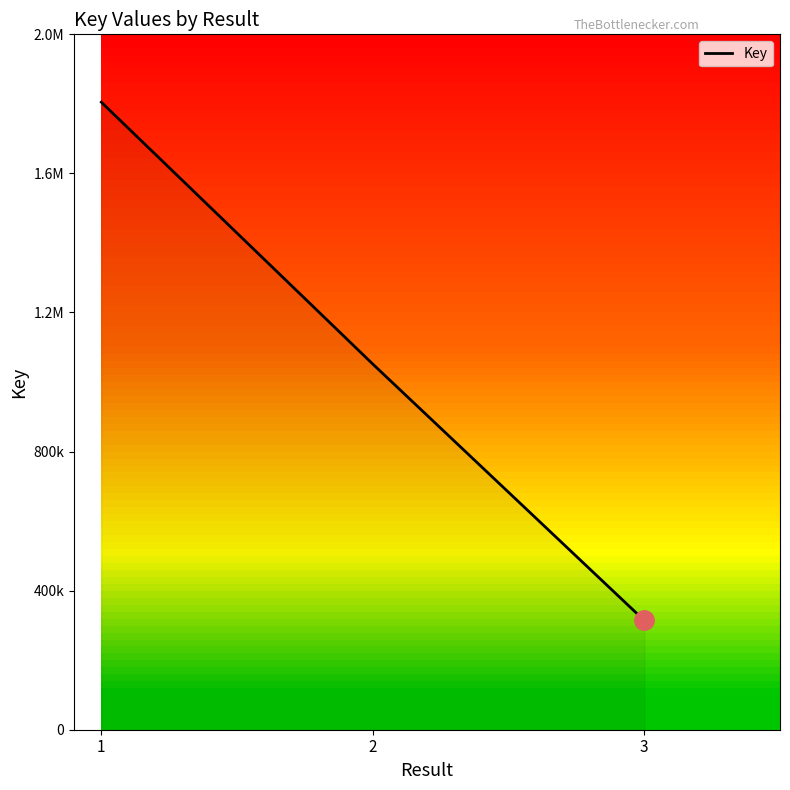

What is the minimum value shown in the chart?

314266